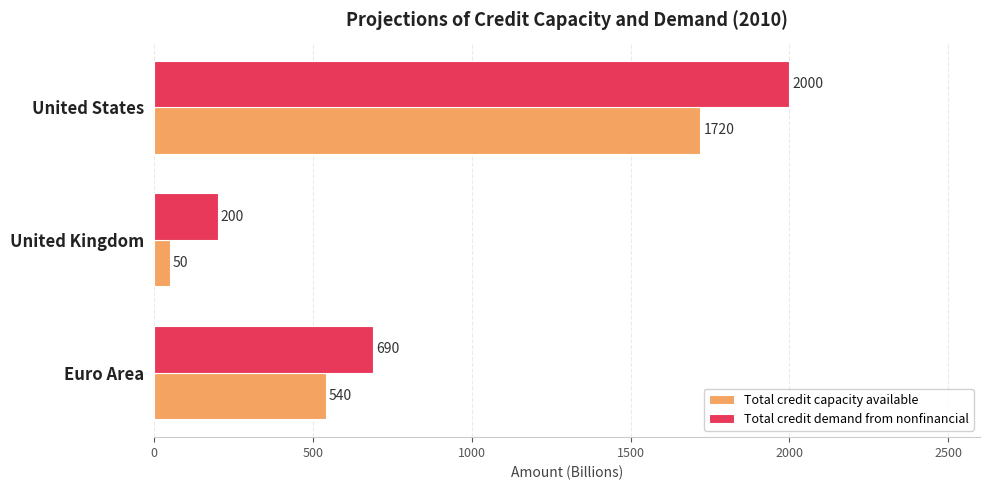

Which series has the widest spread of values?

Total credit demand from nonfinancial